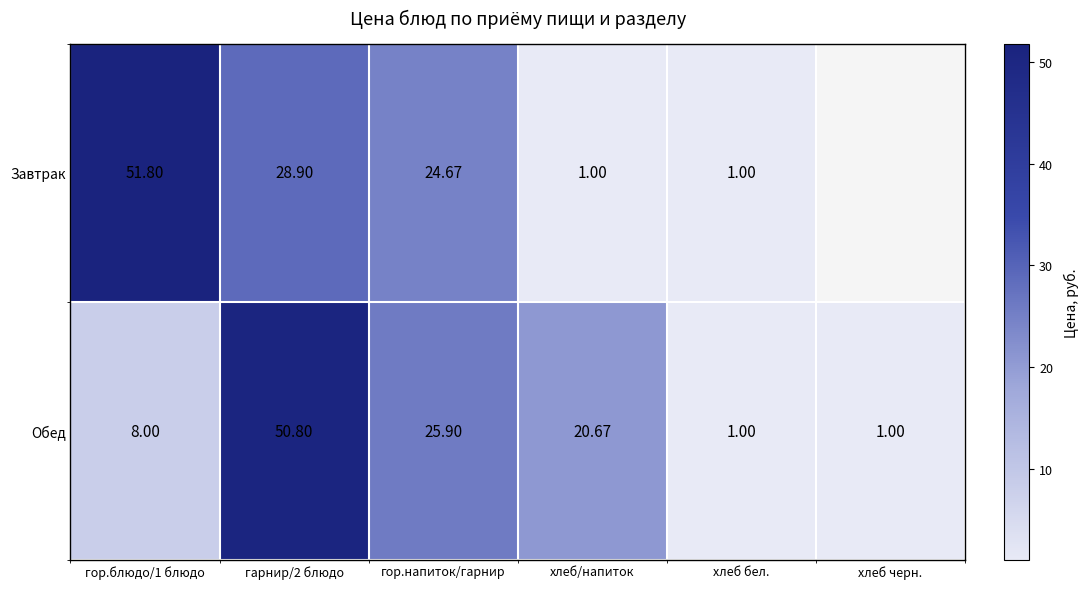

At which category is the sum across all series the highest?

гарнир/2 блюдо